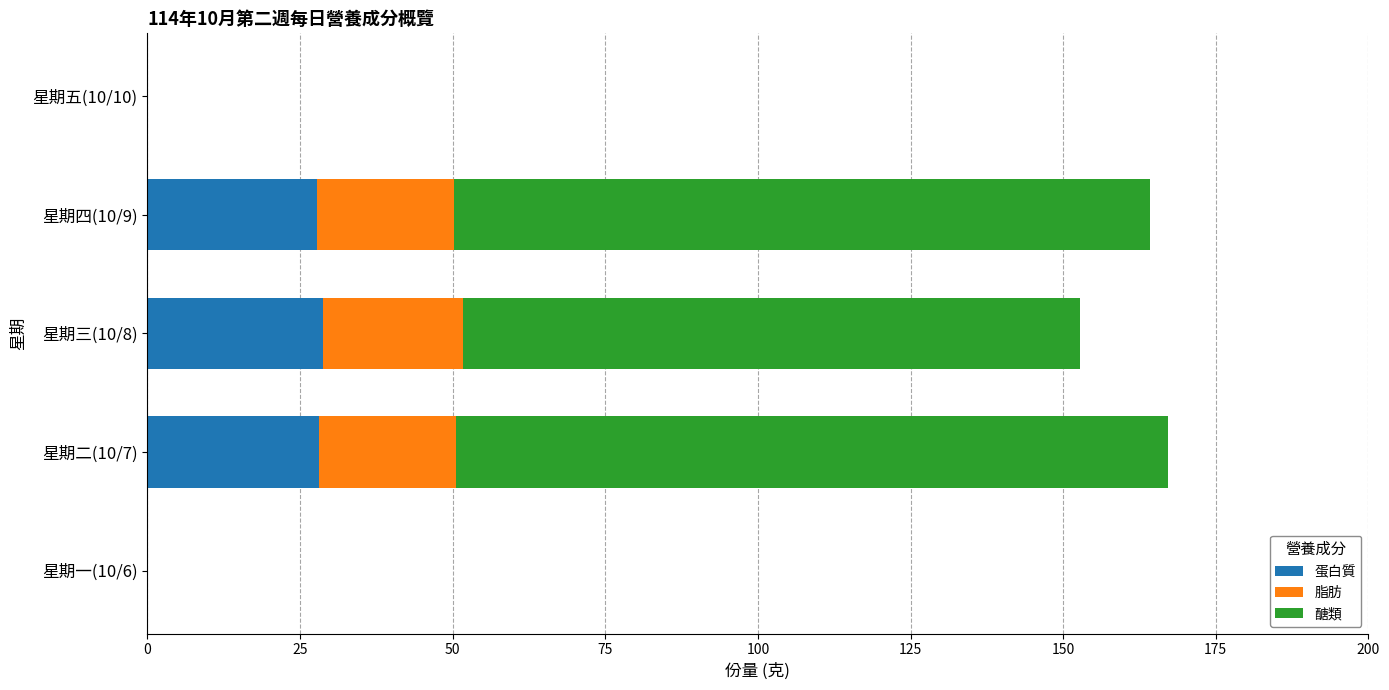

What is the total value across all series at 星期三(10/8)?

152.7